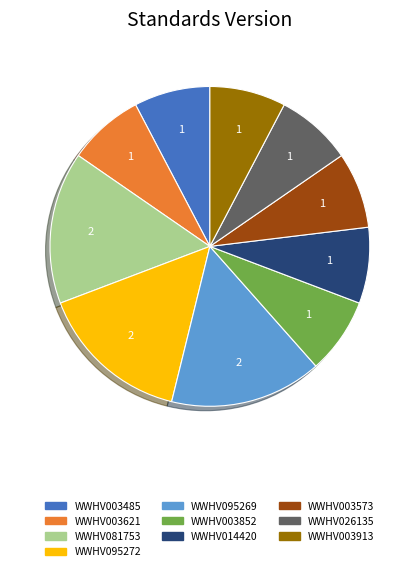

The WWHV095272 slice represents 5% of the pie. True or false?

False